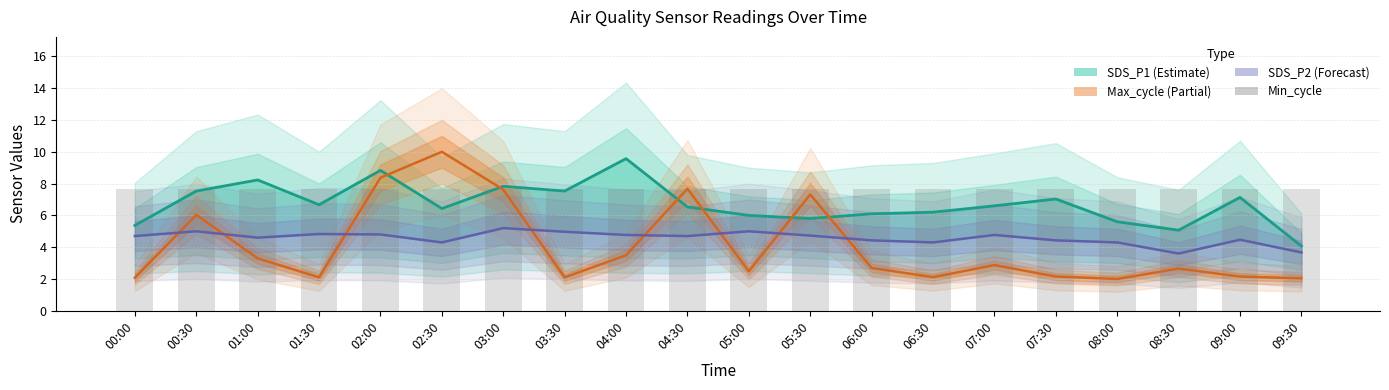

What position from the right is 07:30?

5